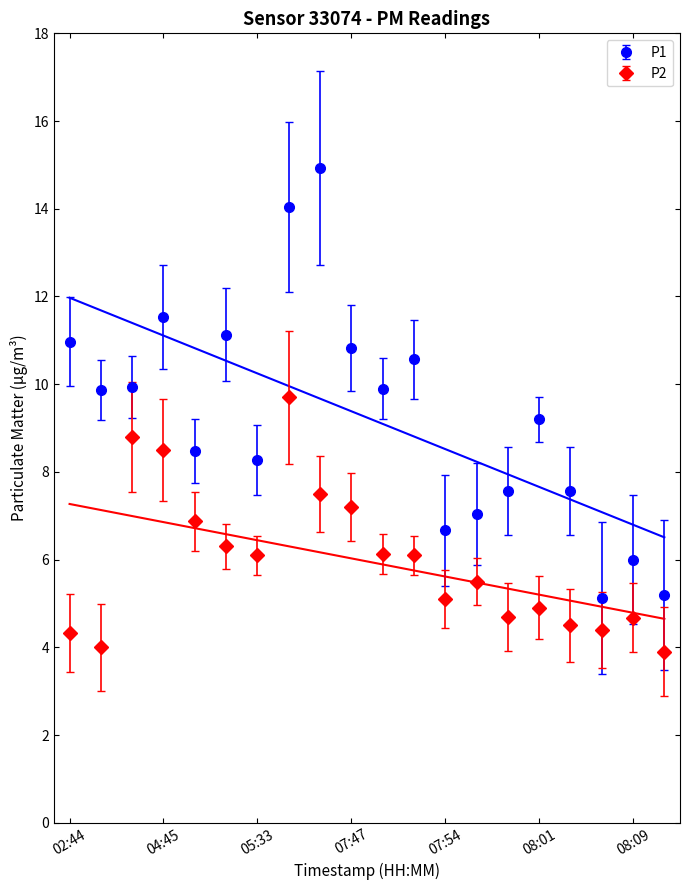

What is the difference between the maximum and minimum values in the P1 series?

9.8